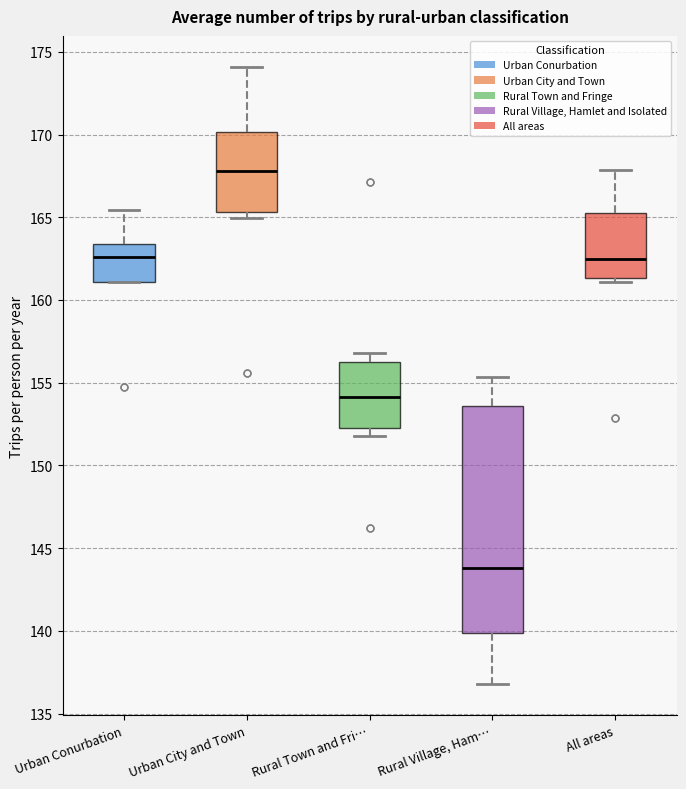

Reading left to right, read every box against the y-axis: the position of its median line, the range the box covers, and the ends of its whiskers. The values are not printed on the chart, so give them approximately, as read against the axis.

Urban Conurbation: median 162.5, box 161.0 to 163.5, whiskers 161.0 to 165.5
Urban City and Town: median 168.0, box 165.5 to 170.0, whiskers 165.0 to 174.0
Rural Town and Fri…: median 154.0, box 152.5 to 156.5, whiskers 152.0 to 157.0
Rural Village, Ham…: median 144.0, box 140.0 to 153.5, whiskers 137.0 to 155.5
All areas: median 162.5, box 161.5 to 165.5, whiskers 161.0 to 168.0